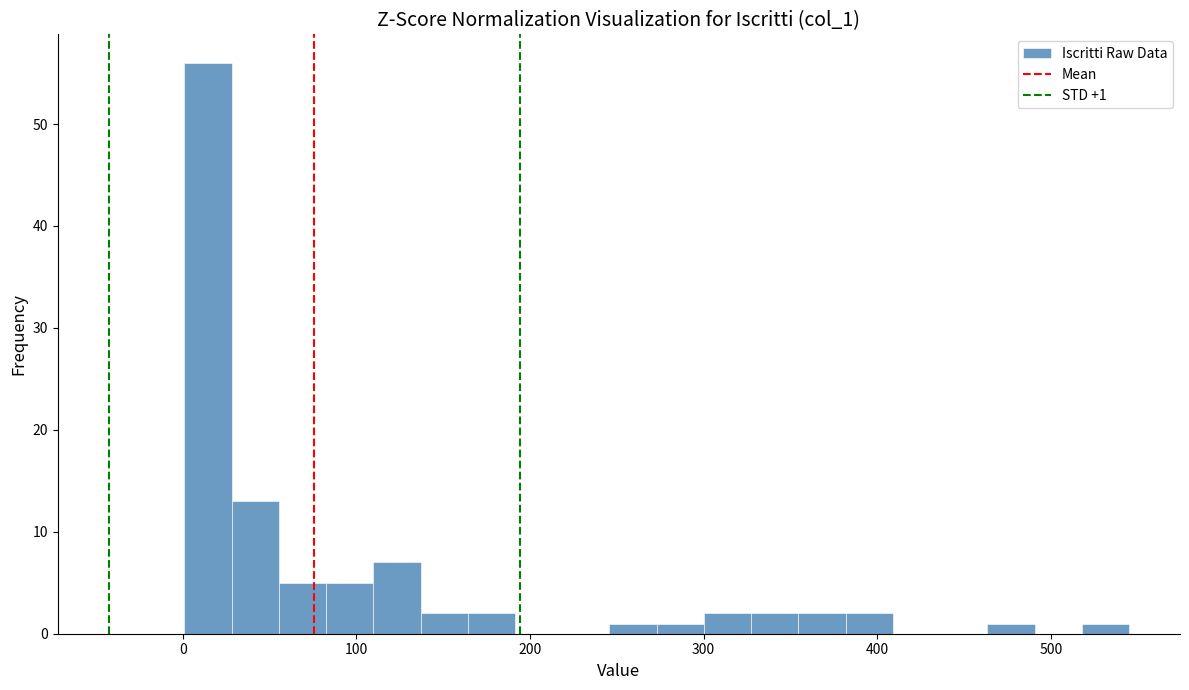

Read against the x-axis, roughly where is the centre of the tallest bar?

10